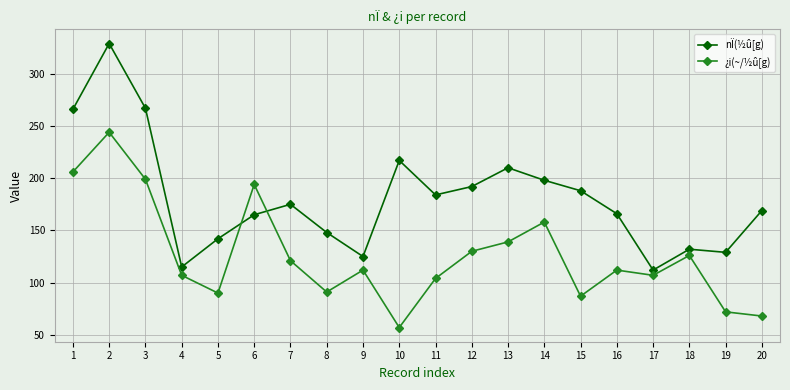

What are all the series names shown in the legend?

nÏ(½û[g), ¿i(~/½û[g)